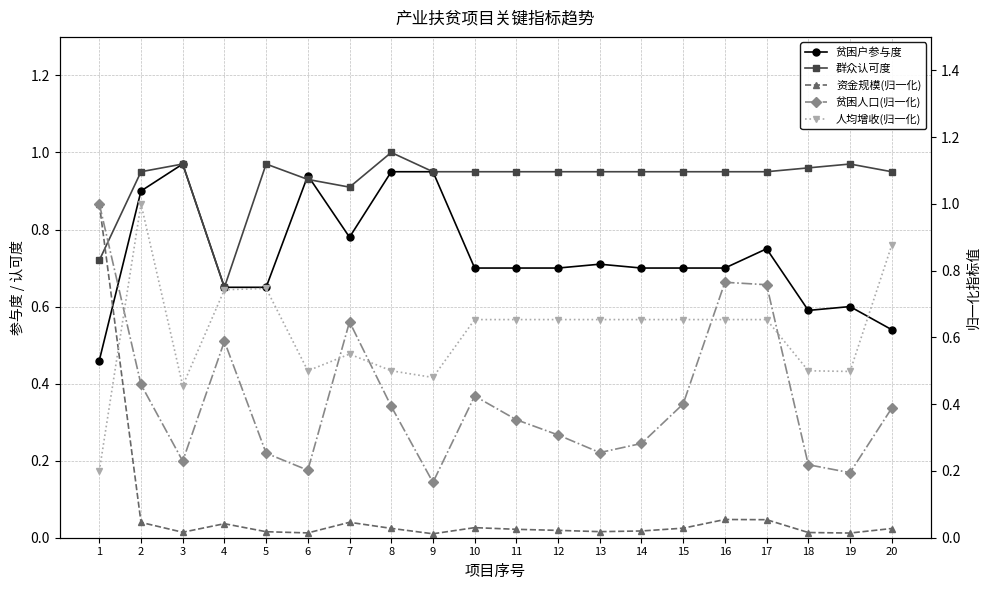

True or false: 人均增收(归一化) and 贫困人口(归一化) intersect in this chart.

True